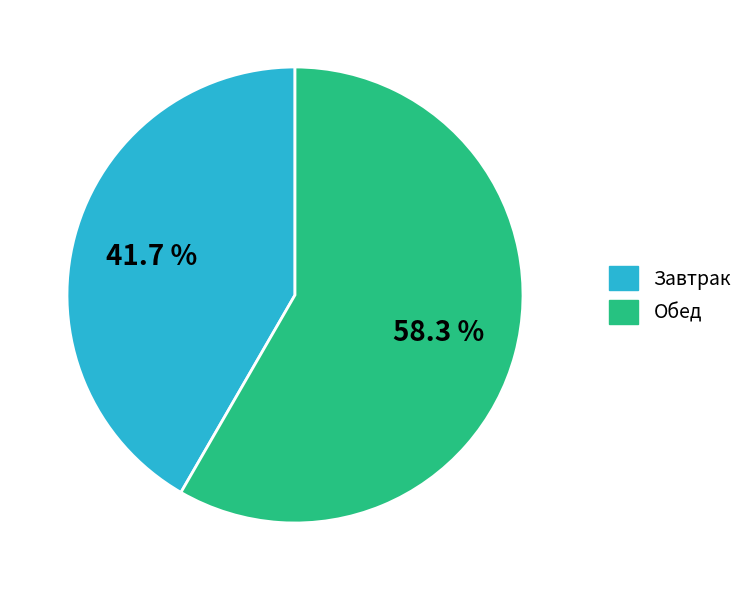

Is Обед the majority of the pie?

Yes